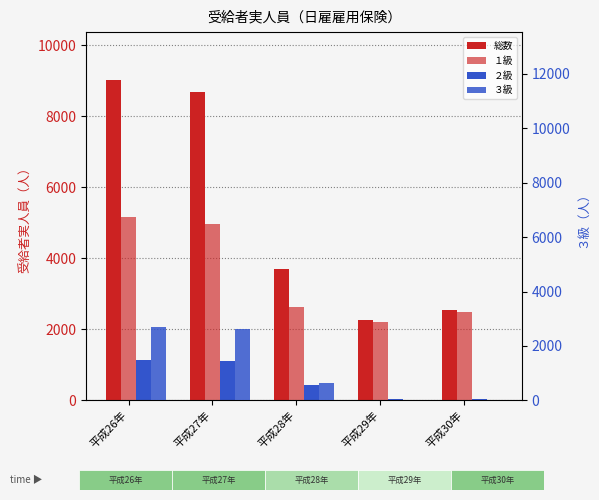

At how many categories does at least one series exceed 5978?

2